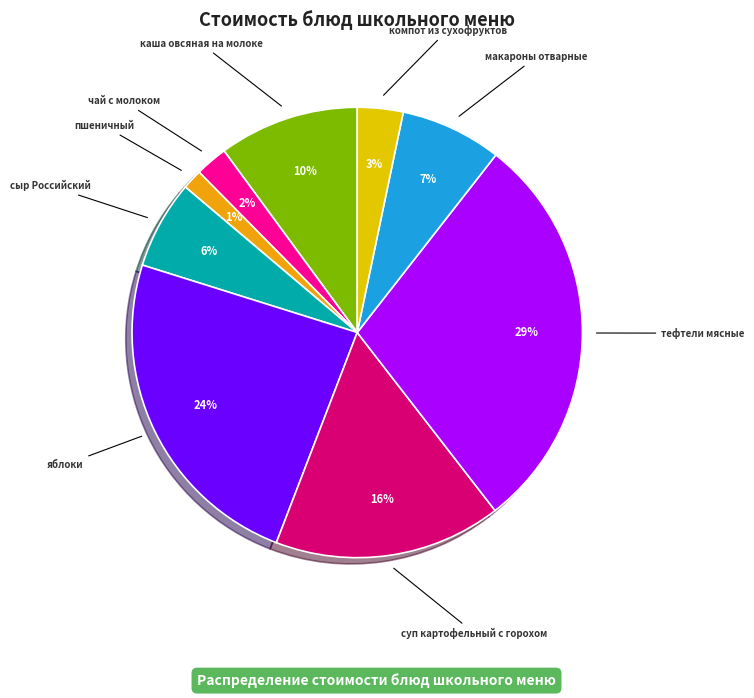

To the nearest percent, what is the difference between the яблоки and чай с молоком slice percentages?

22%